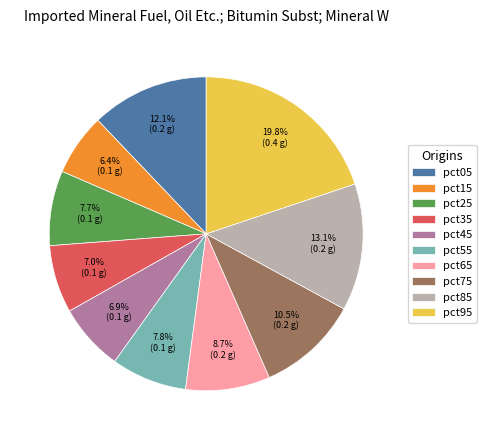

What percentage is the pct35 slice, to the nearest percent?

7%